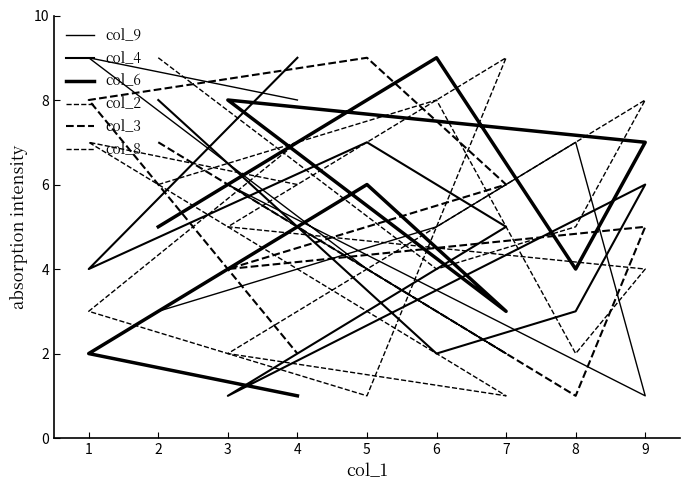

Between 5 and 1, which series saw the biggest shift?

col_9